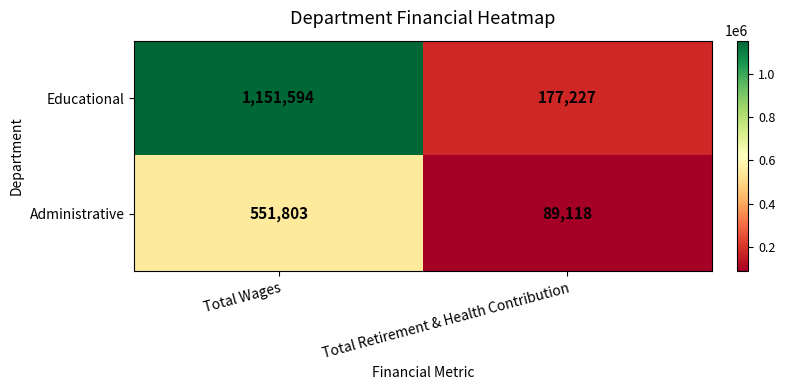

What is the difference between the maximum and minimum values in the Administrative series?

462685